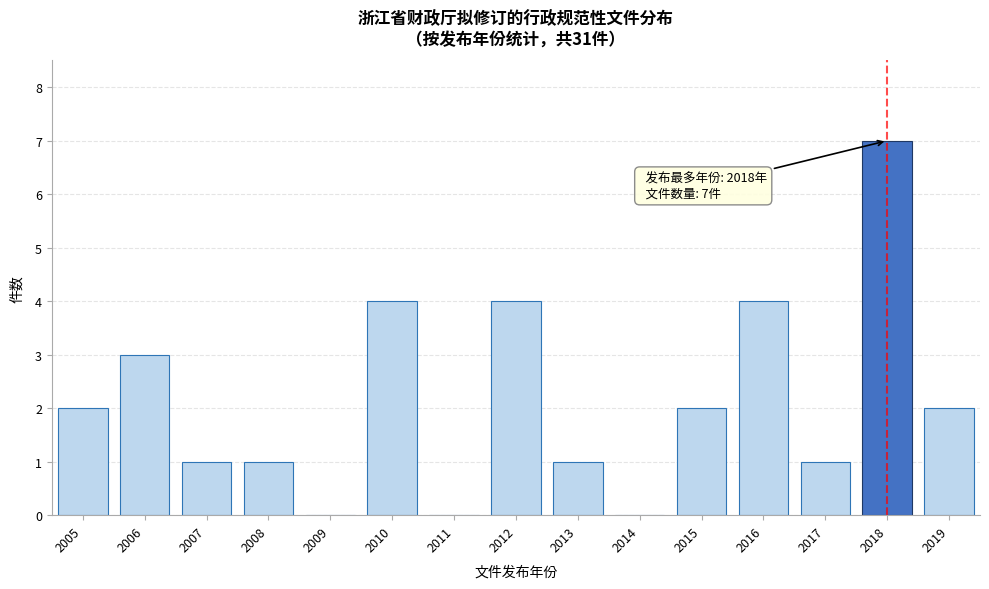

Reading left to right, transcribe all the data shown in this chart.

2005=2	2006=3	2007=1	2008=1	2009=0	2010=4	2011=0	2012=4	2013=1	2014=0	2015=2	2016=4	2017=1	2018=7	2019=2